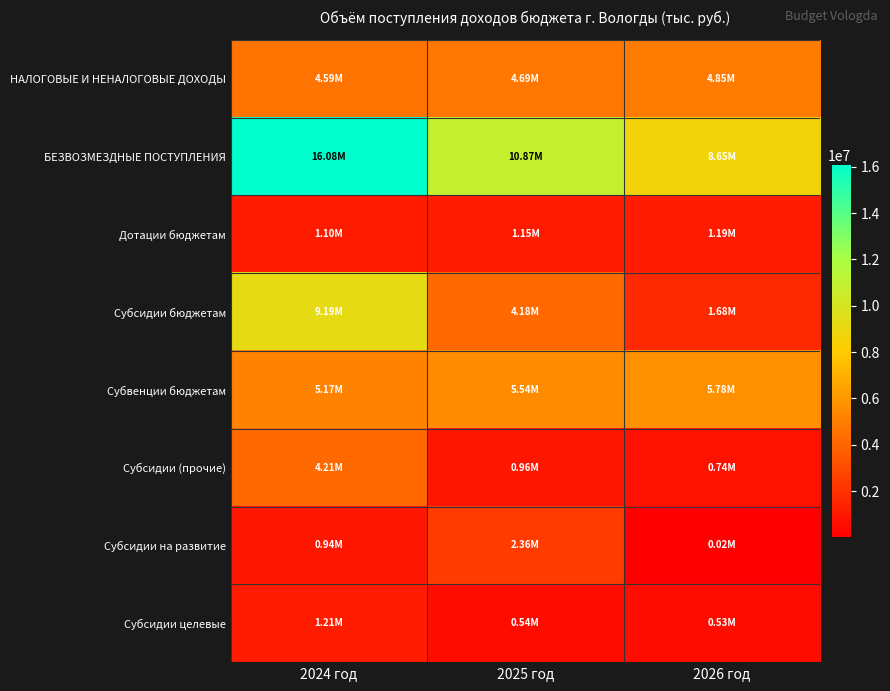

At how many categories does at least one series exceed 6587181?

3